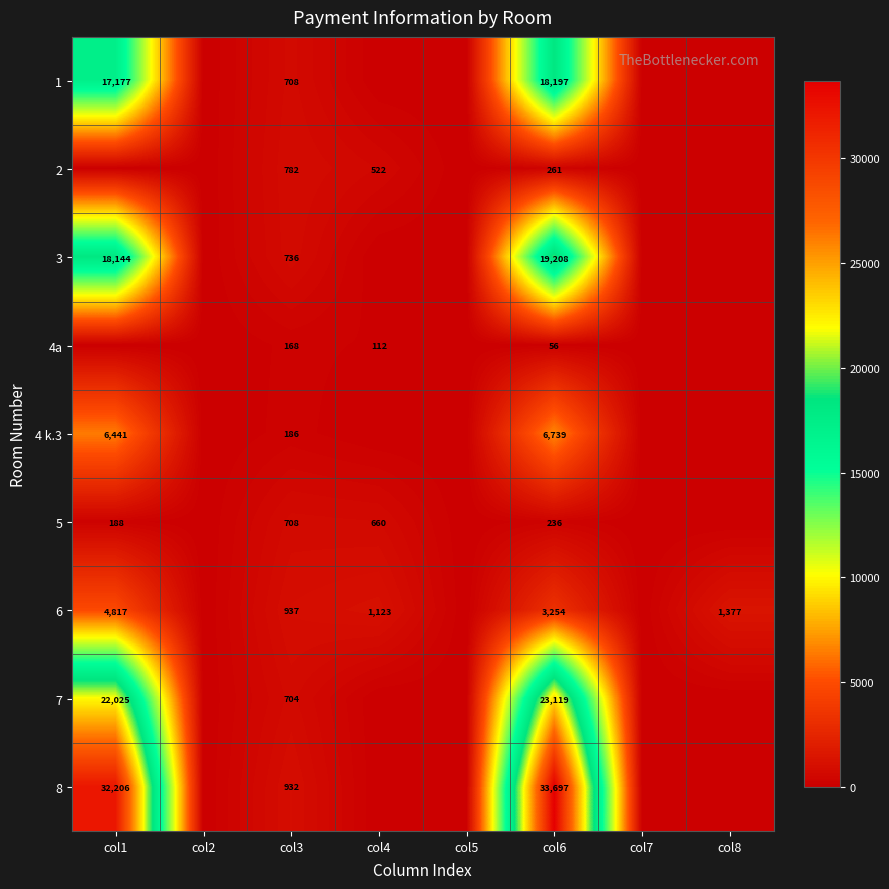

What is the difference between the highest and lowest values at col3?

769